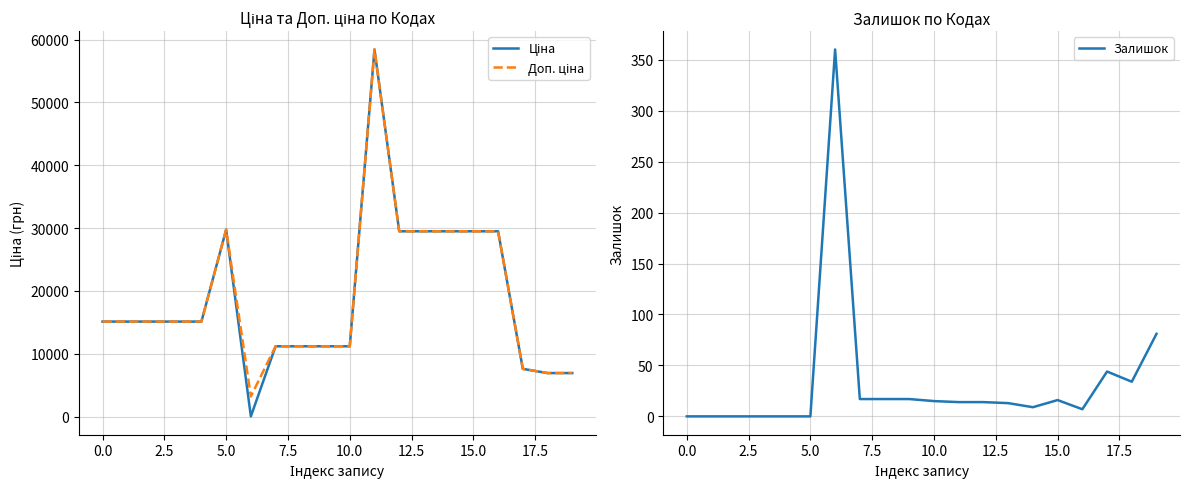

True or false: Ціна has a value of 29491.5 at 12.

True